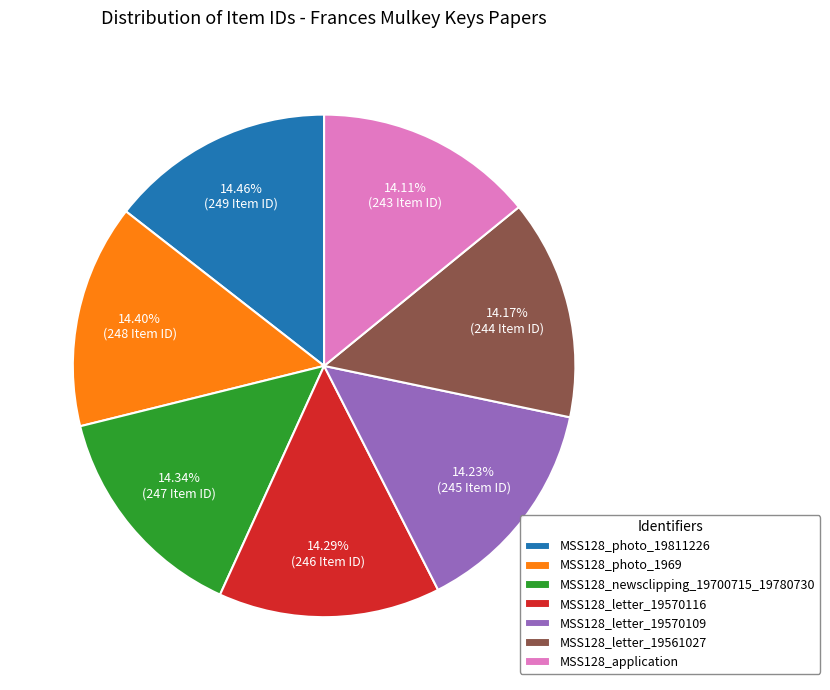

What is the ratio of the value at MSS128_photo_19811226 to the value at MSS128_application?

1.0